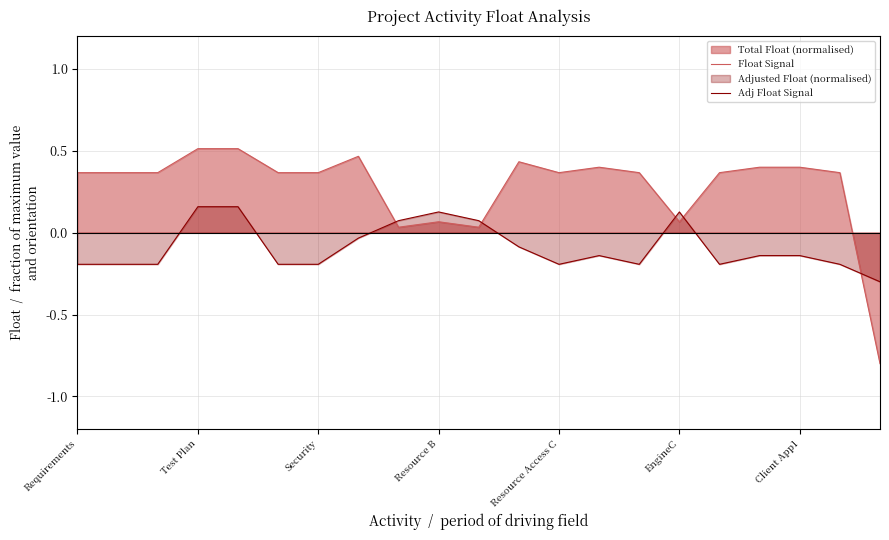

The value of Float Signal at Security is 0.6. True or false?

False